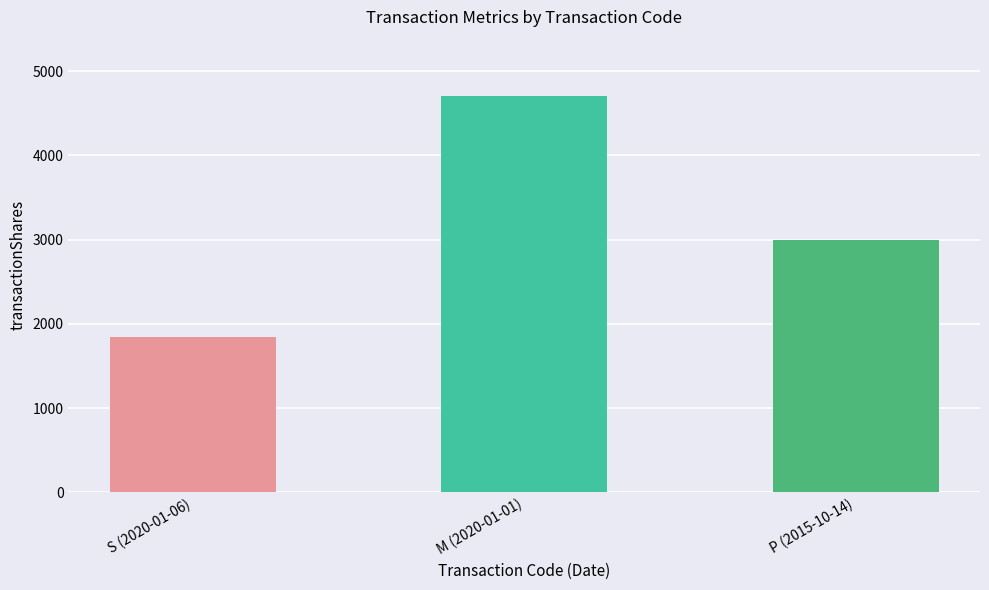

List the labels in order of value, smallest first.

S (2020-01-06), P (2015-10-14), M (2020-01-01)